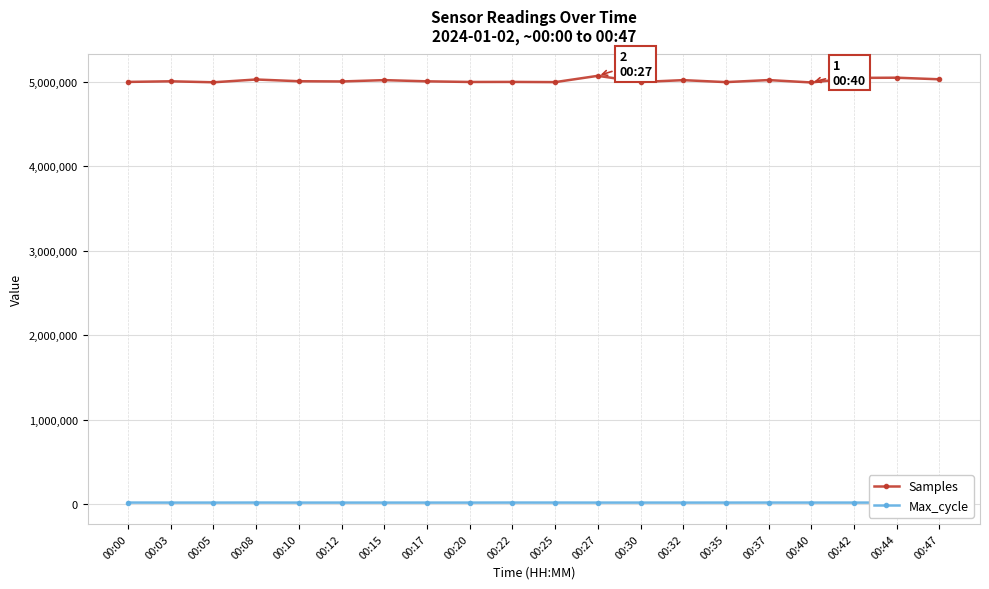

True or false: Samples and Max_cycle cross at least once.

False